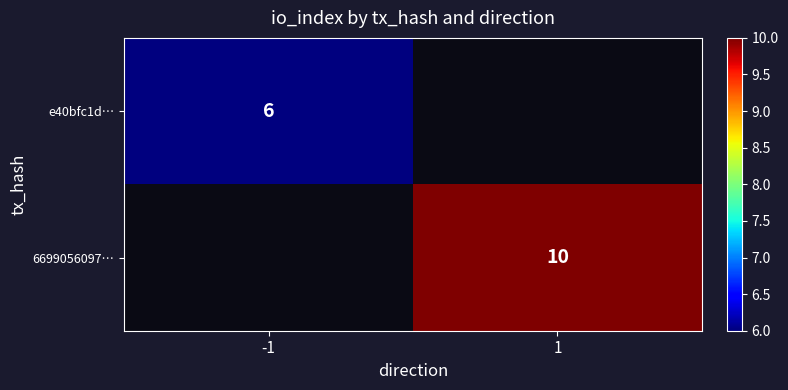

What is the greatest value displayed?

10.0